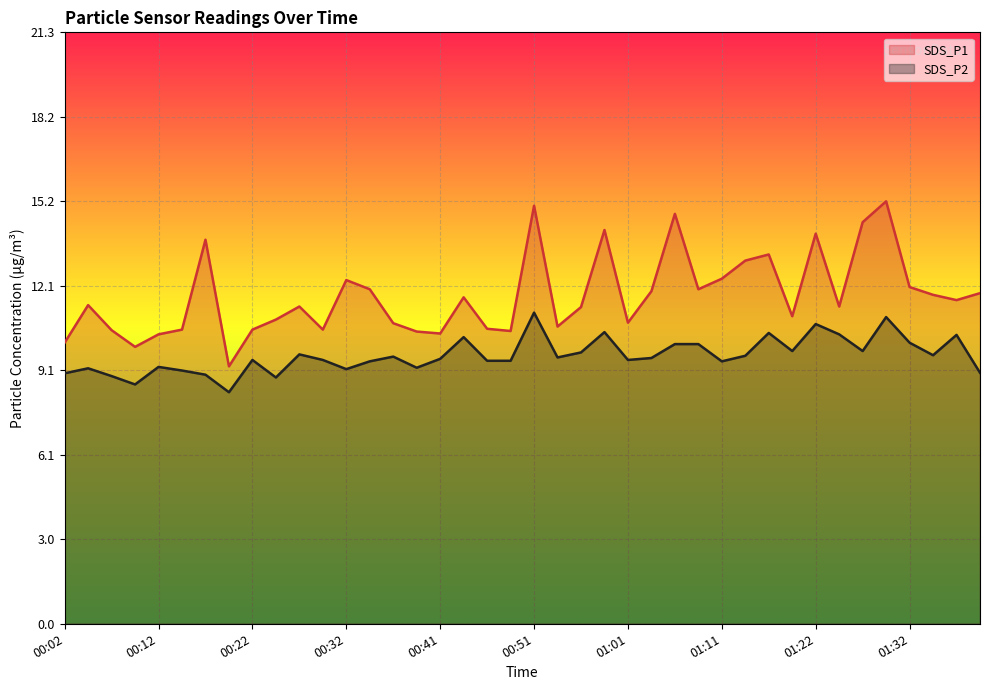

How many lines are shown in the chart?

2